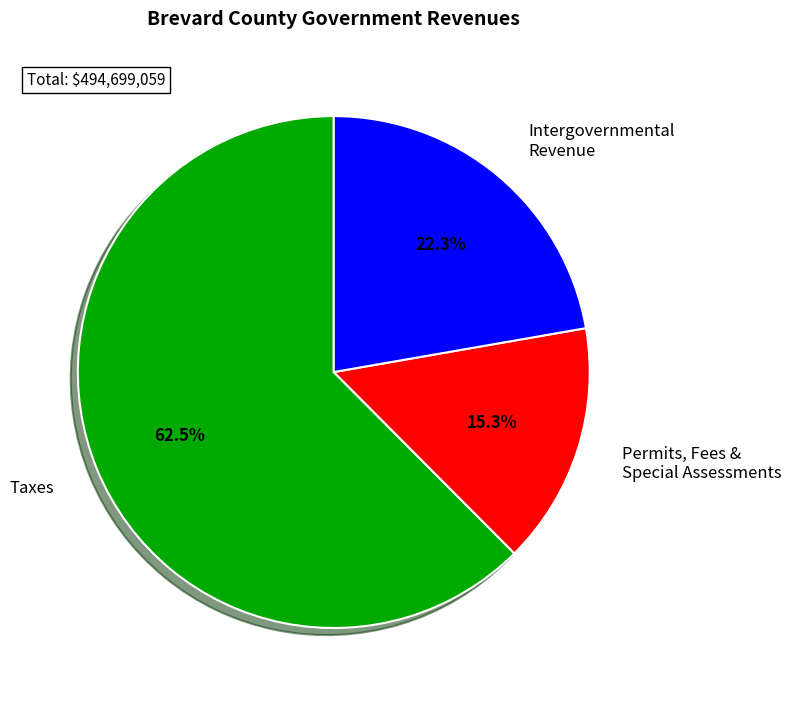

Combined, do Intergovernmental Revenue and Permits, Fees & Special Assessments account for over 50%?

No